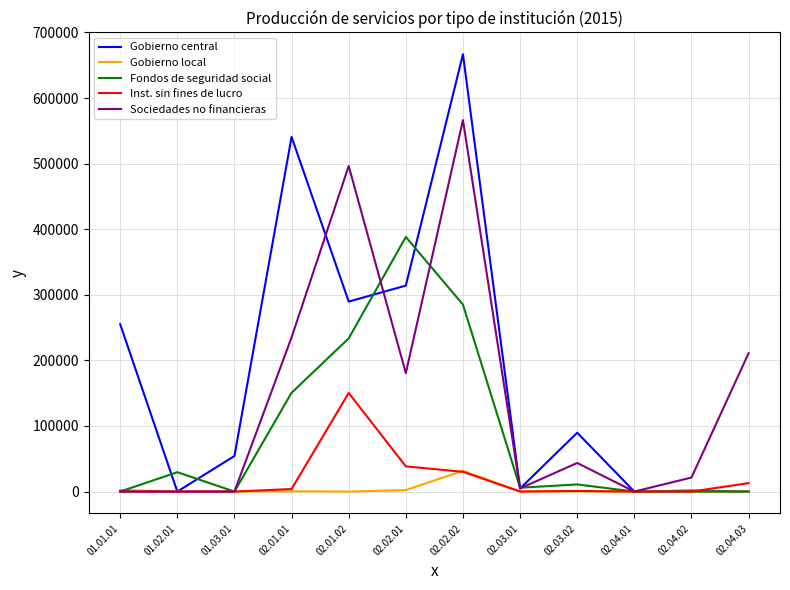

Rank the series by their maximum value, from lowest to highest.

Gobierno local, Inst. sin fines de lucro, Fondos de seguridad social, Sociedades no financieras, Gobierno central